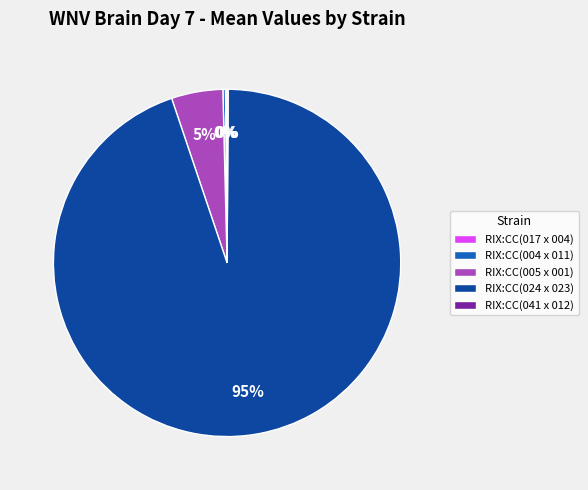

To the nearest percent, what is the difference between the largest and smallest slice percentages?

95%